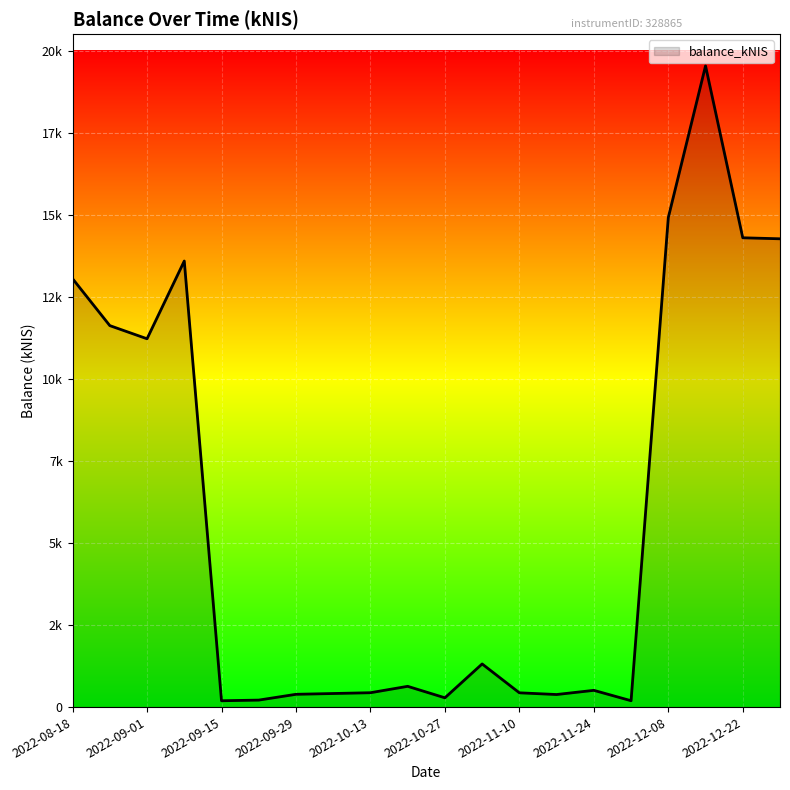

Is this an area chart (filled region under the line)?

Yes